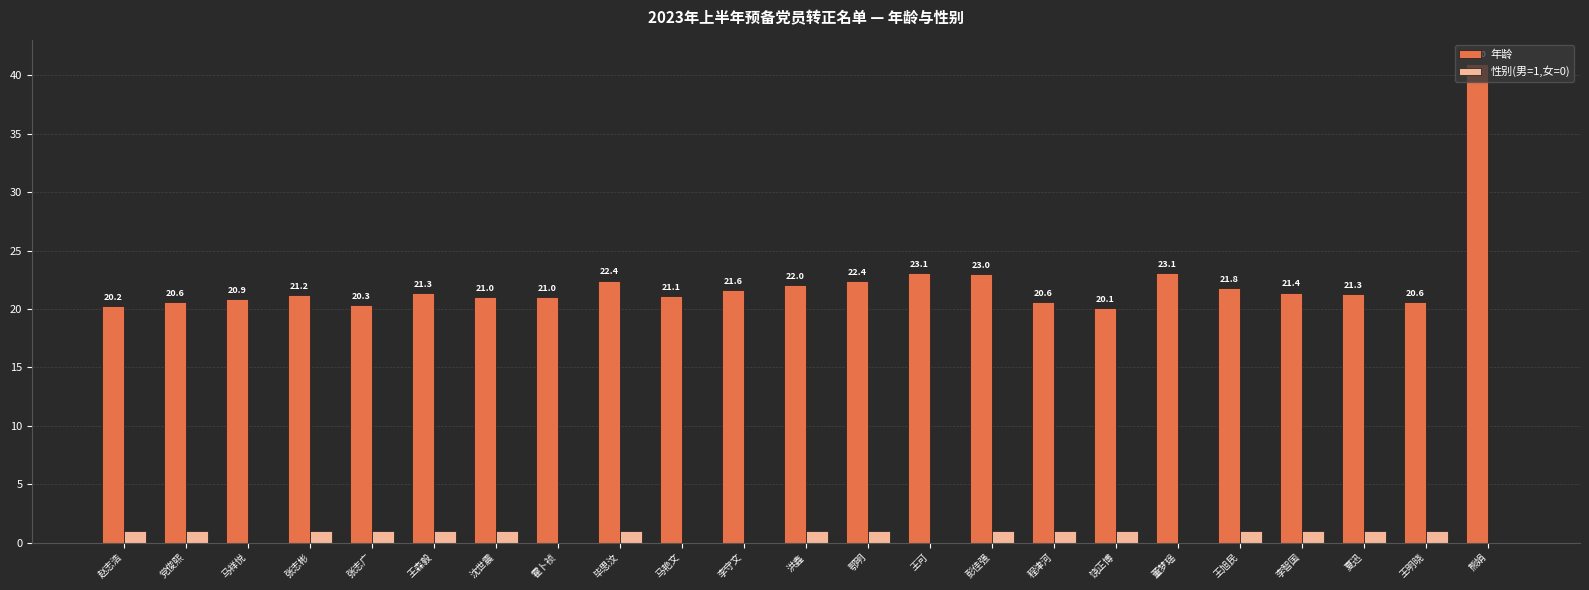

Which label corresponds to the largest value in the chart?

熊娟